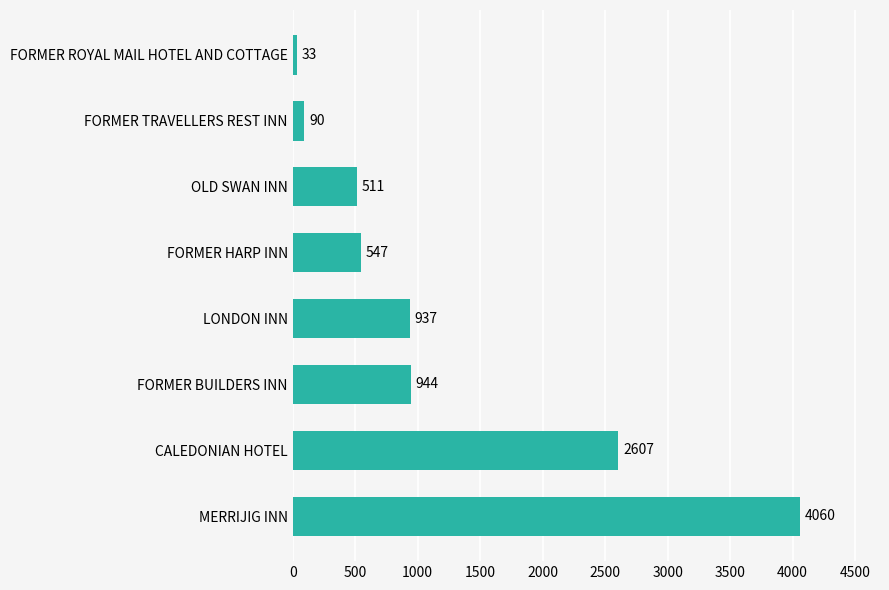

The chart shows a value of 6937 at MERRIJIG INN. True or false?

False